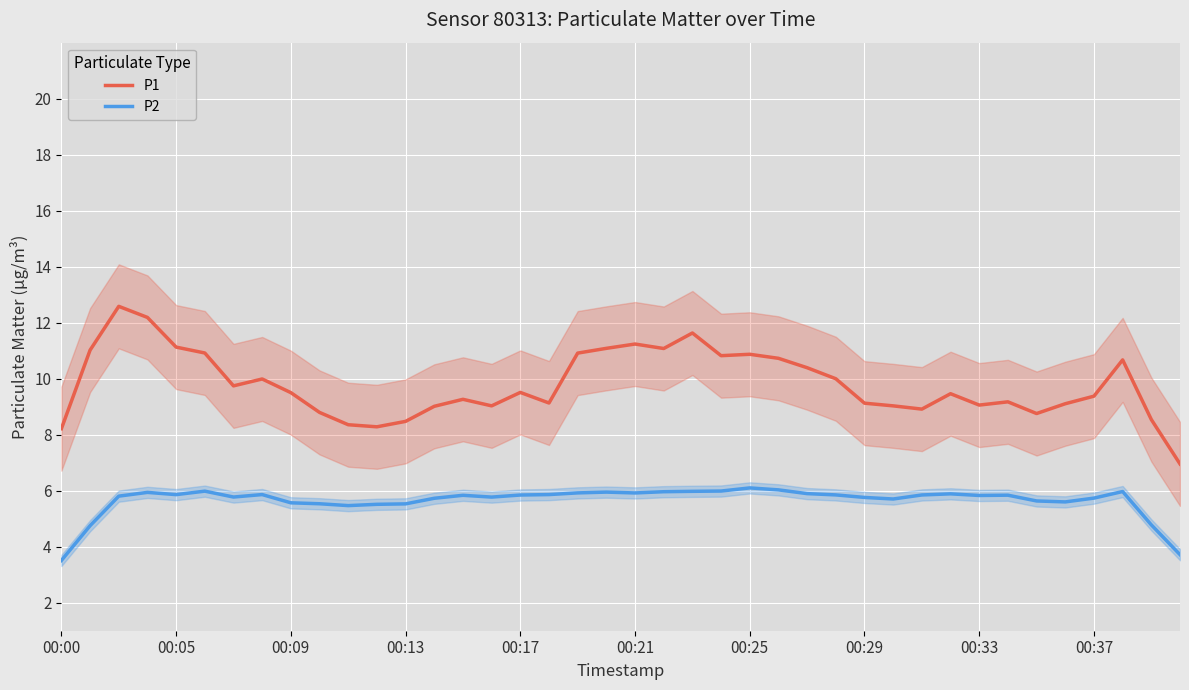

True or false: P1 and P2 intersect in this chart.

False